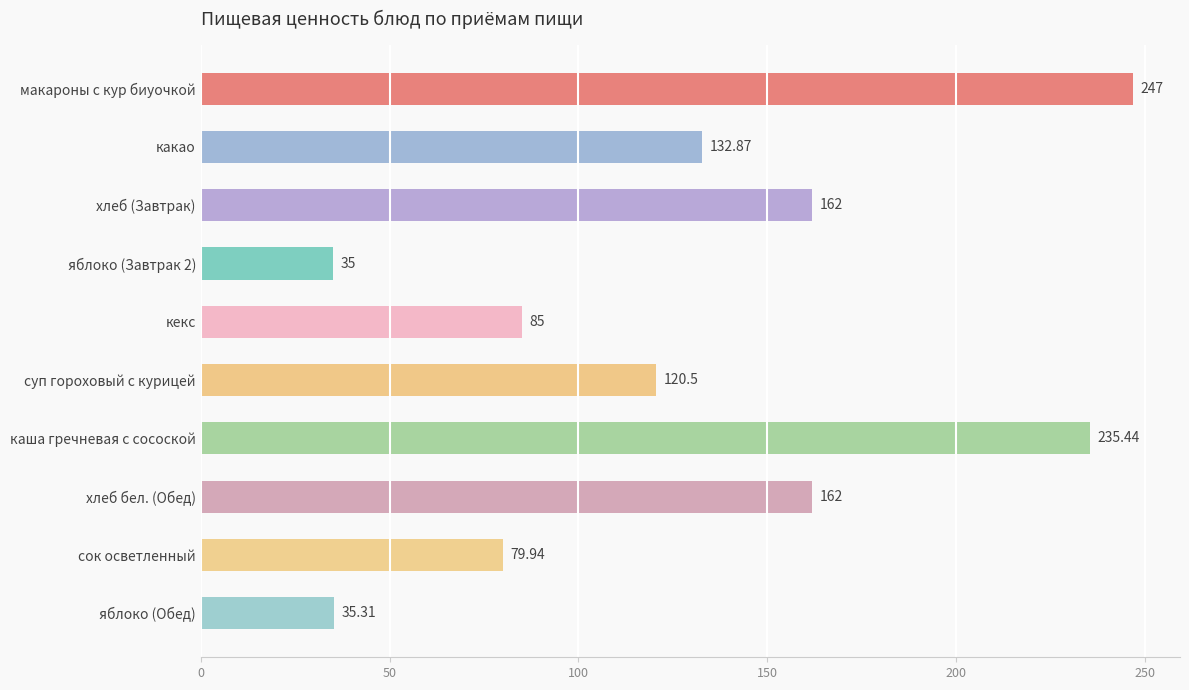

How many values are below 132?

5